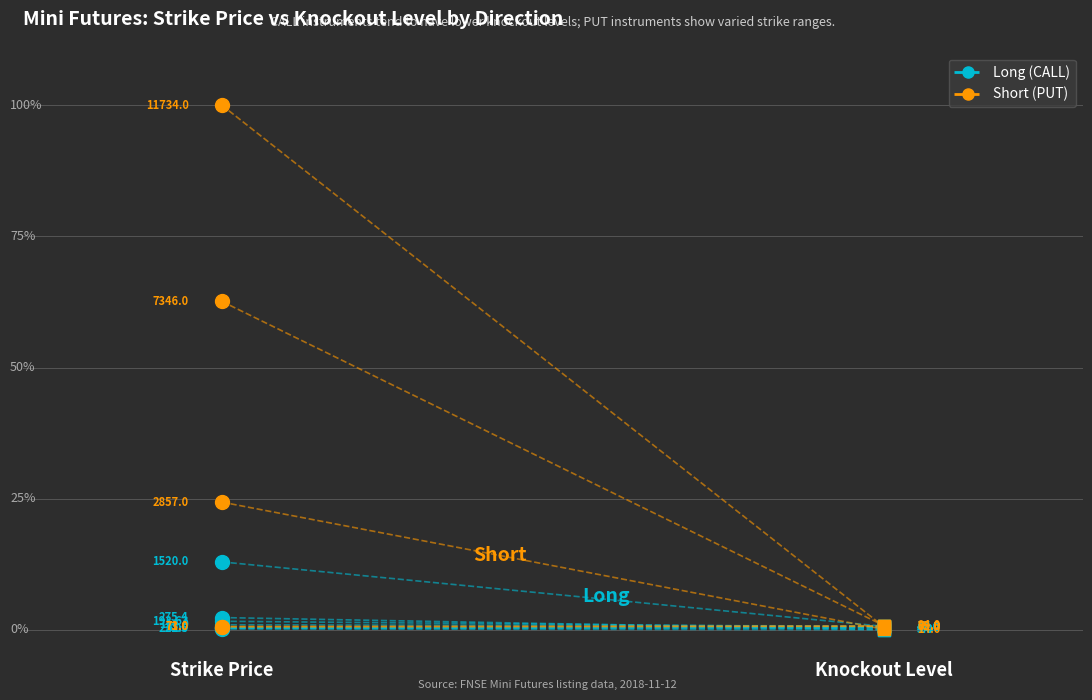

Which series contains the lowest Y value?

Long